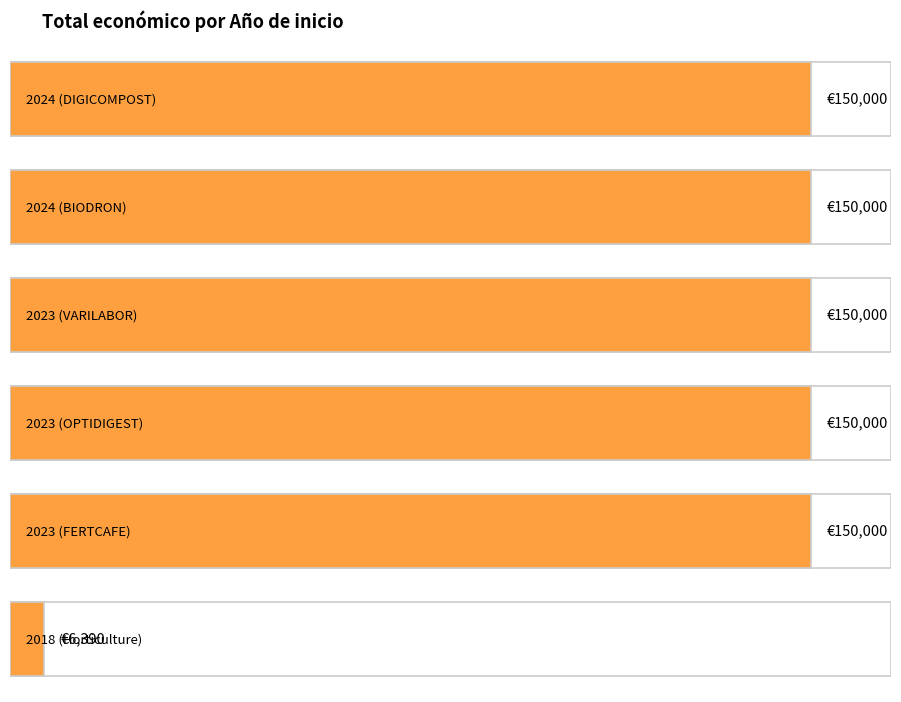

What is the value of the 5th bar from the left?

150000